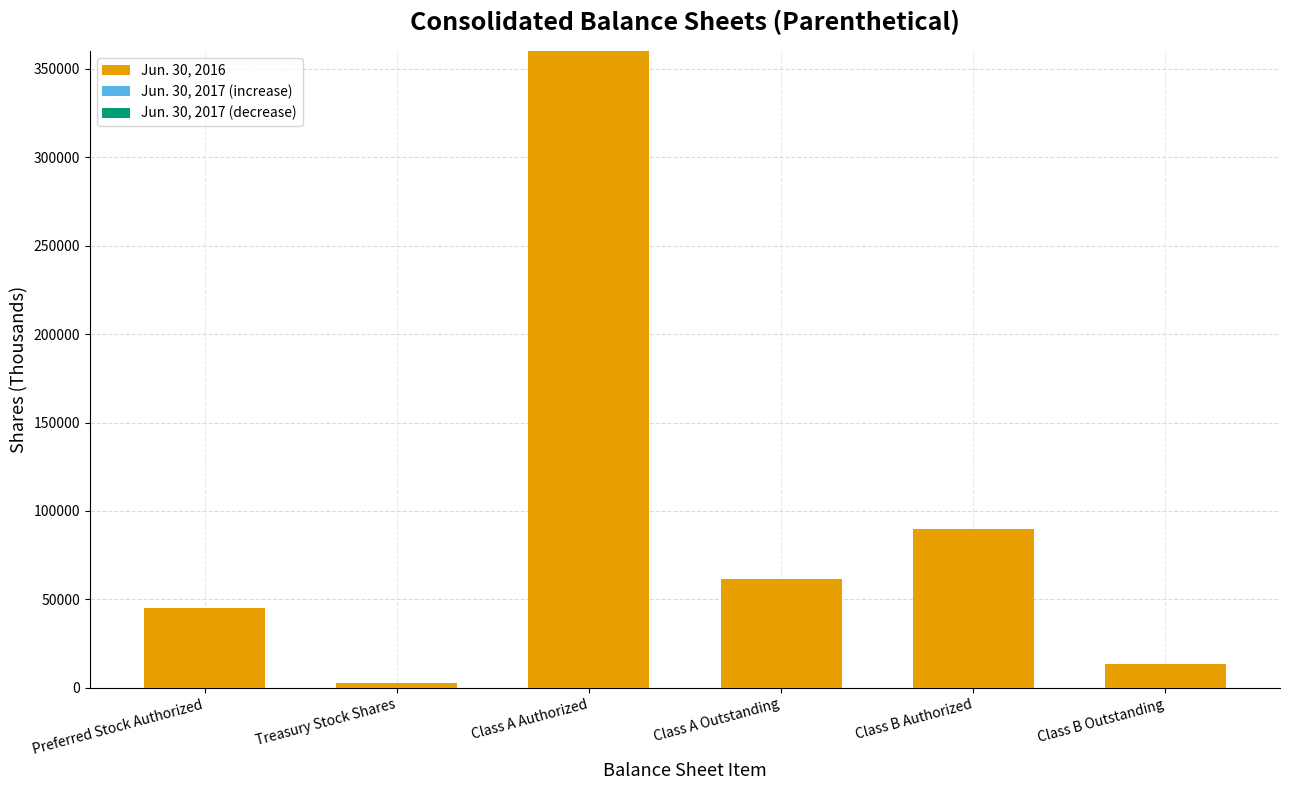

What is the total value across all series at Class B Outstanding?

13589